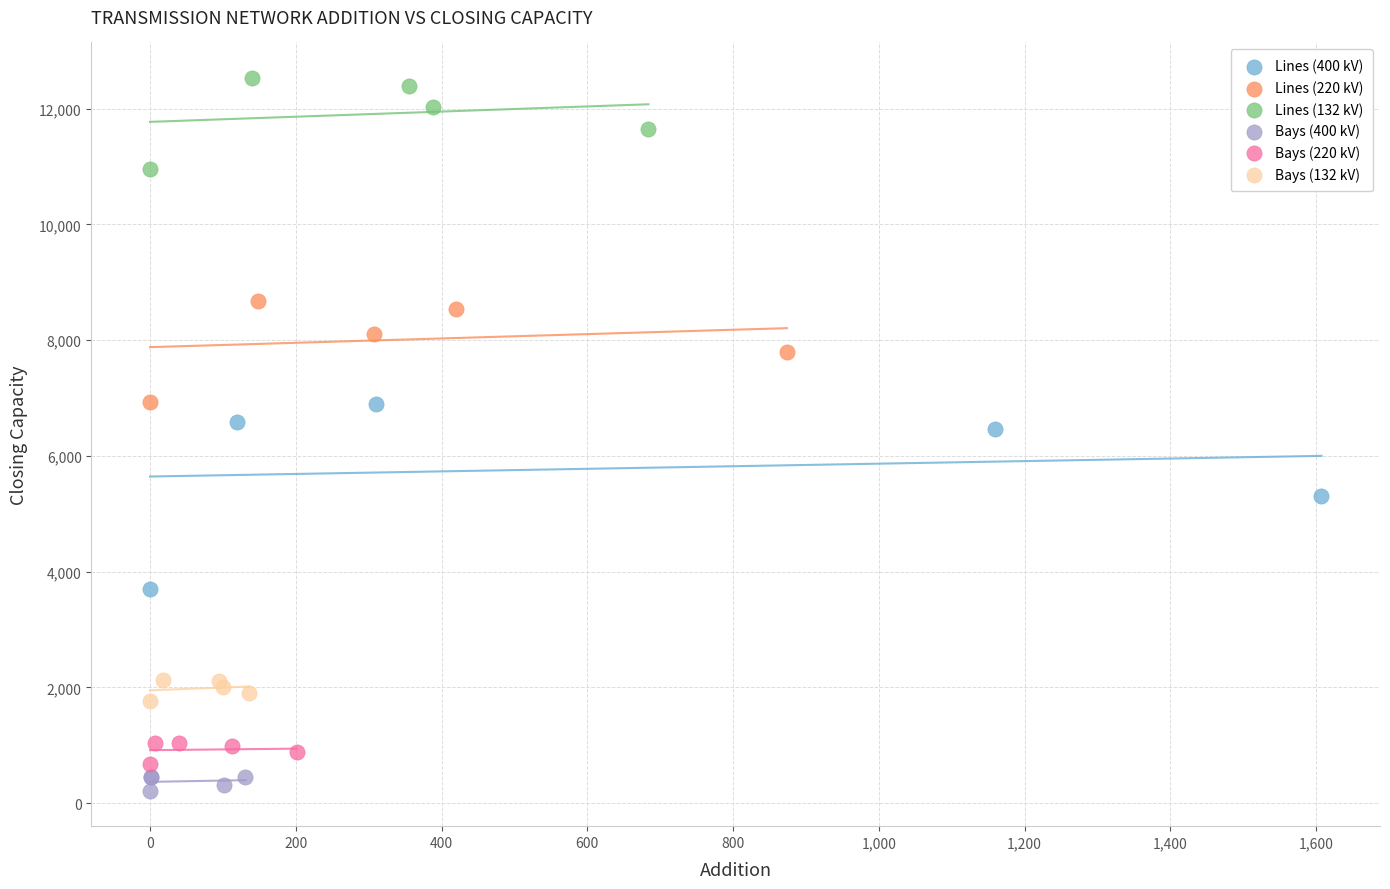

Which series has the widest spread of Y values?

Lines (400 kV)